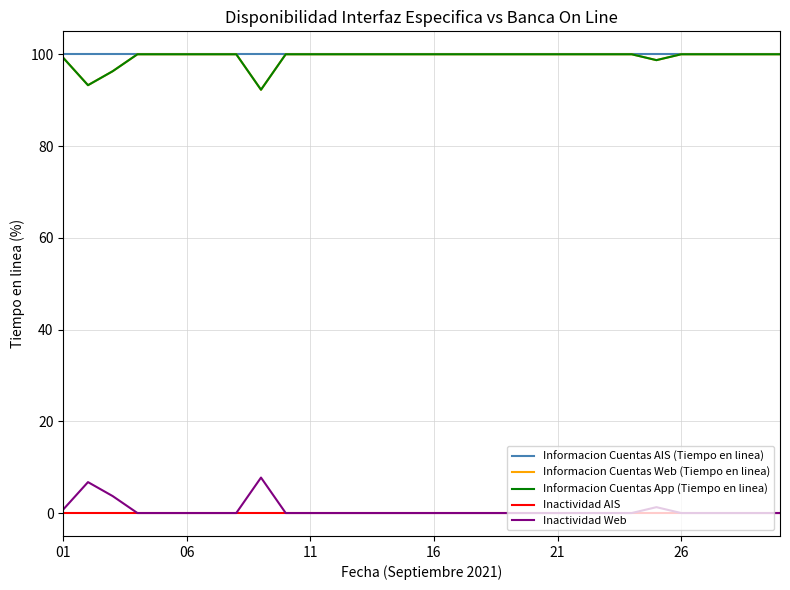

Is this an area chart (filled region under the line)?

No